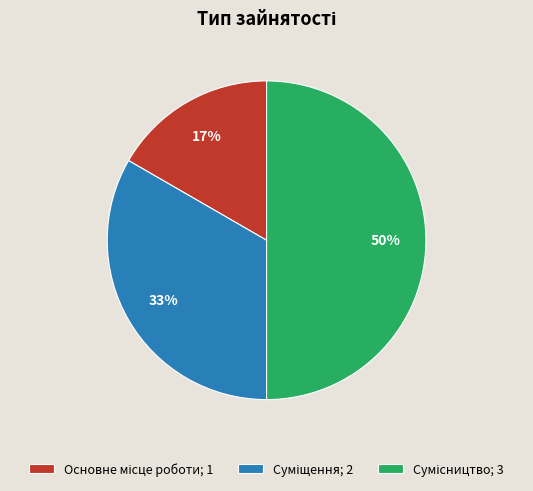

To the nearest percent, what is the difference between the largest and smallest slice percentages?

33%